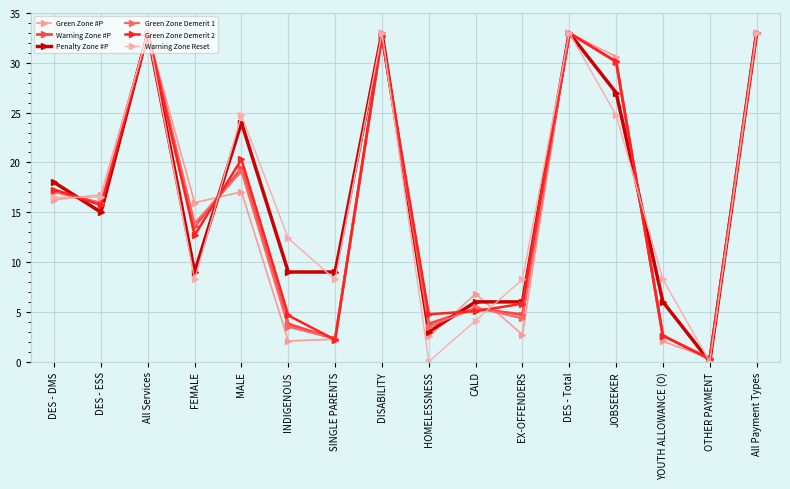

Which category has the lowest value across all series?

OTHER PAYMENT